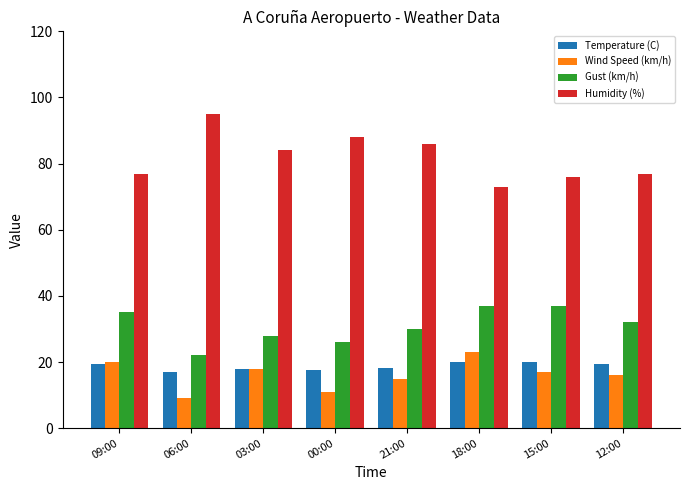

What is the value of the Humidity (%) bar at the 4th from the left?

88.0